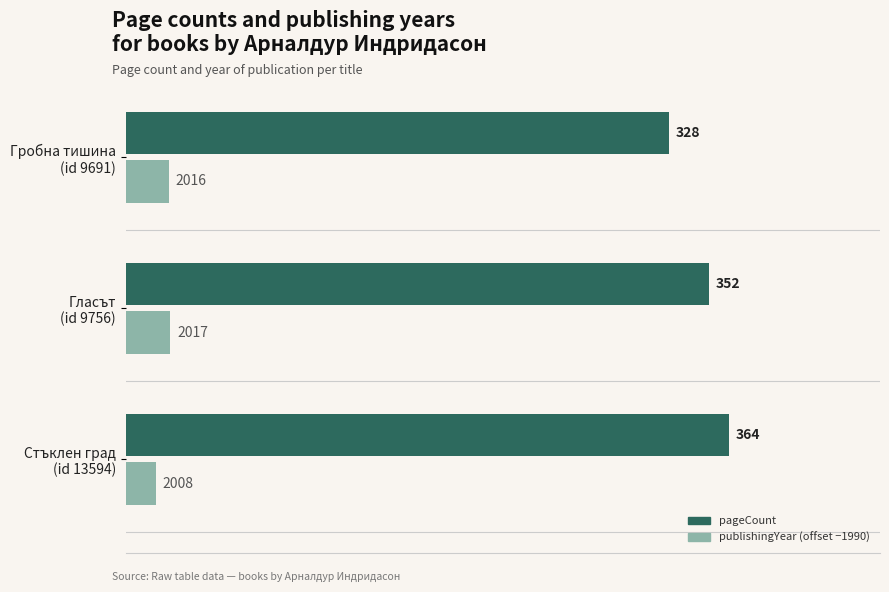

List the labels in order of publishingYear (offset −1990) value, largest first.

Гласът
(id 9756), Гробна тишина
(id 9691), Стъклен град
(id 13594)